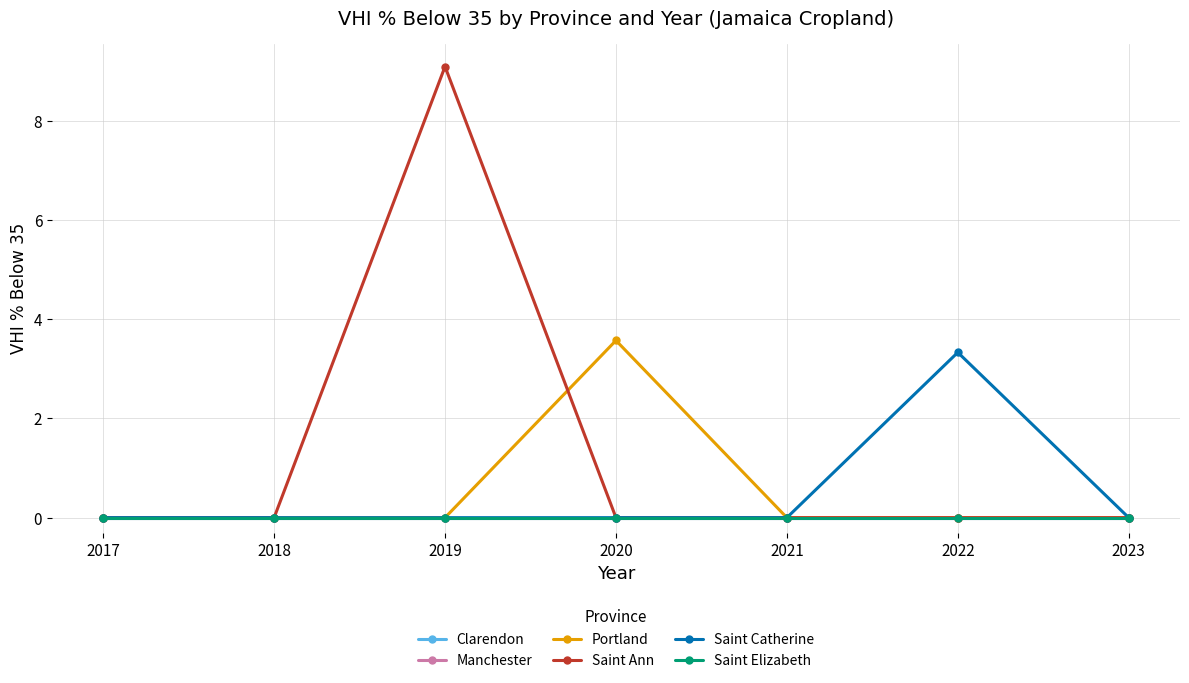

Between 2019 and 2017, which series saw the biggest shift?

Saint Ann